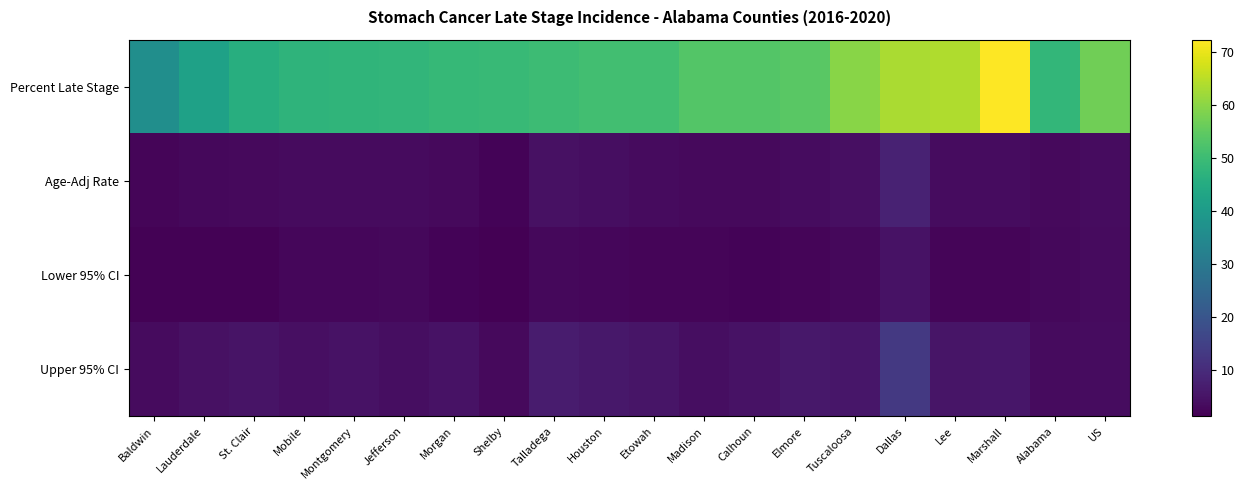

How many series are shown in this chart?

4